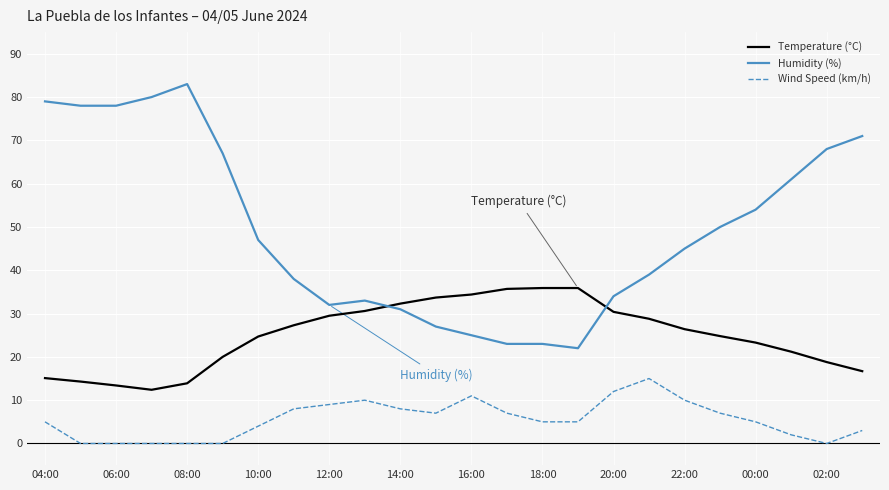

What is the minimum value for Temperature (°C)?

12.4